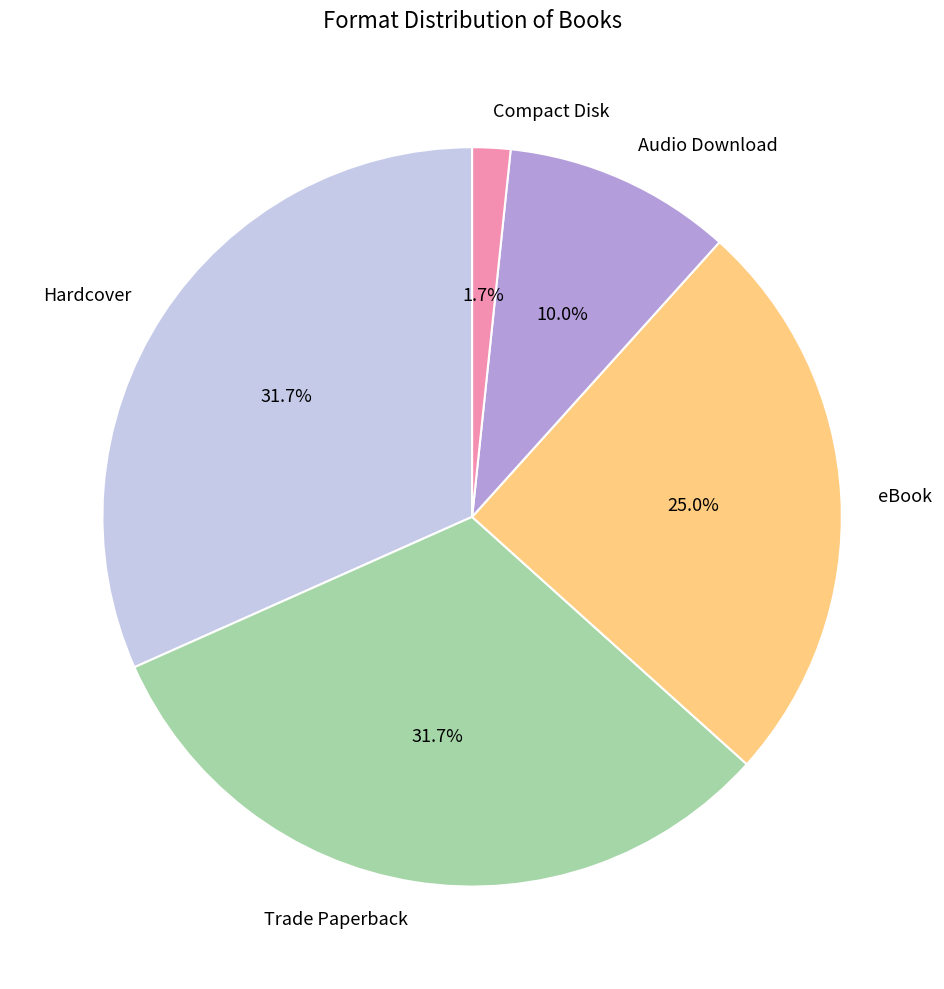

To the nearest percent, what percentage of the pie is Audio Download?

10%